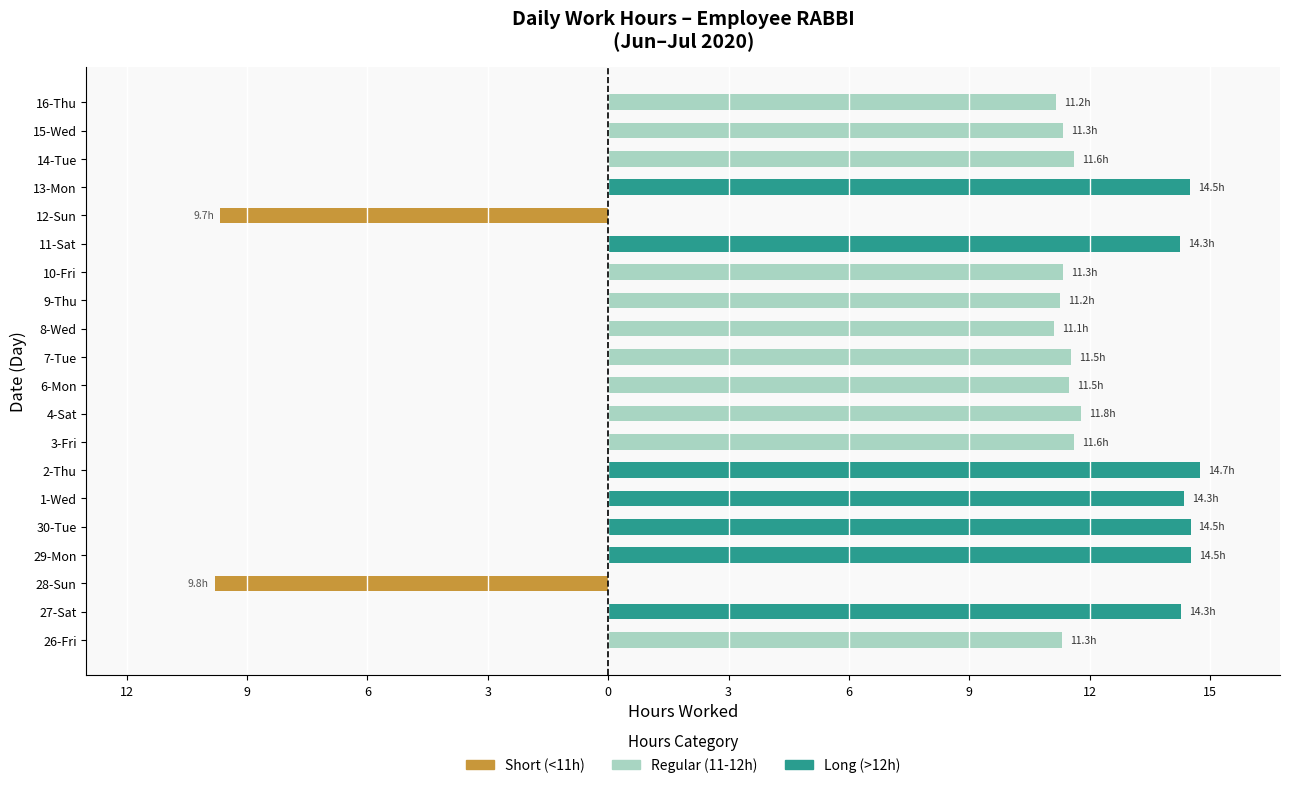

Which series changed the most between 1-Wed and 16-Thu?

Long (>12h)